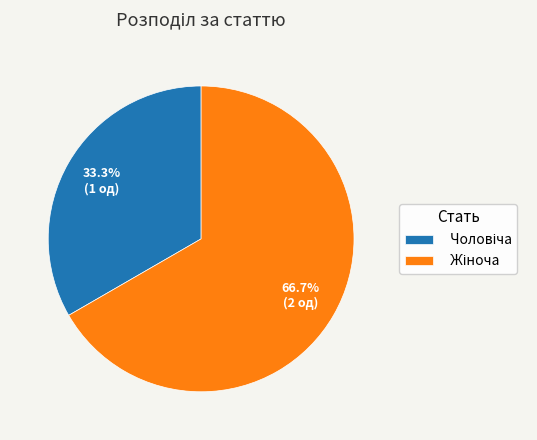

To the nearest percent, what is the average slice percentage?

50%